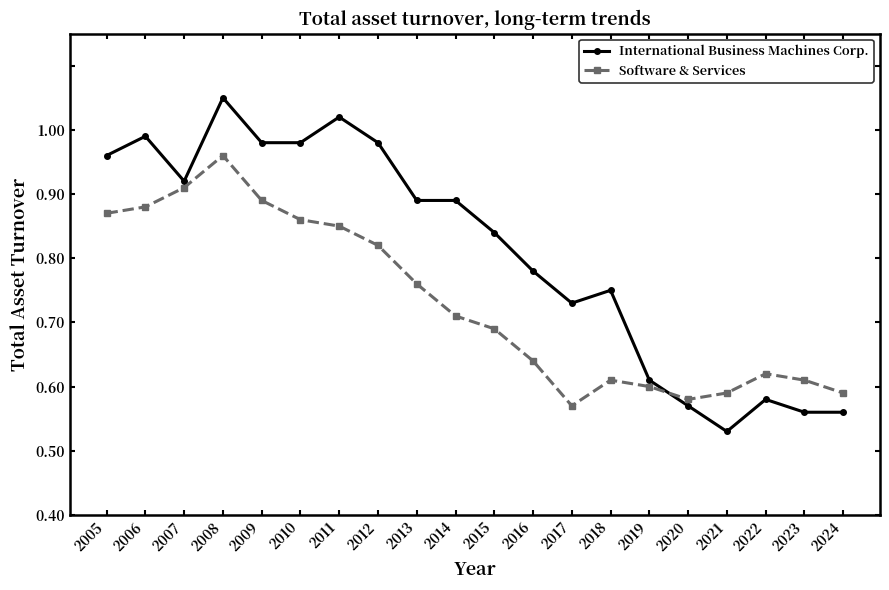

Reading left to right, transcribe all the data shown in this chart.

International Business Machines Corp.: 2005=0.9	2006=0.9	2007=0.8	2008=0.9	2009=0.9	2010=0.9	2011=0.9	2012=0.9	2013=0.8	2014=0.8	2015=0.7	2016=0.7	2017=0.6	2018=0.7	2019=0.5	2020=0.5	2021=0.4	2022=0.5	2023=0.5	2024=0.5
Software & Services: 2005=0.8	2006=0.8	2007=0.8	2008=0.9	2009=0.8	2010=0.8	2011=0.8	2012=0.7	2013=0.7	2014=0.6	2015=0.6	2016=0.5	2017=0.5	2018=0.5	2019=0.5	2020=0.5	2021=0.5	2022=0.5	2023=0.5	2024=0.5